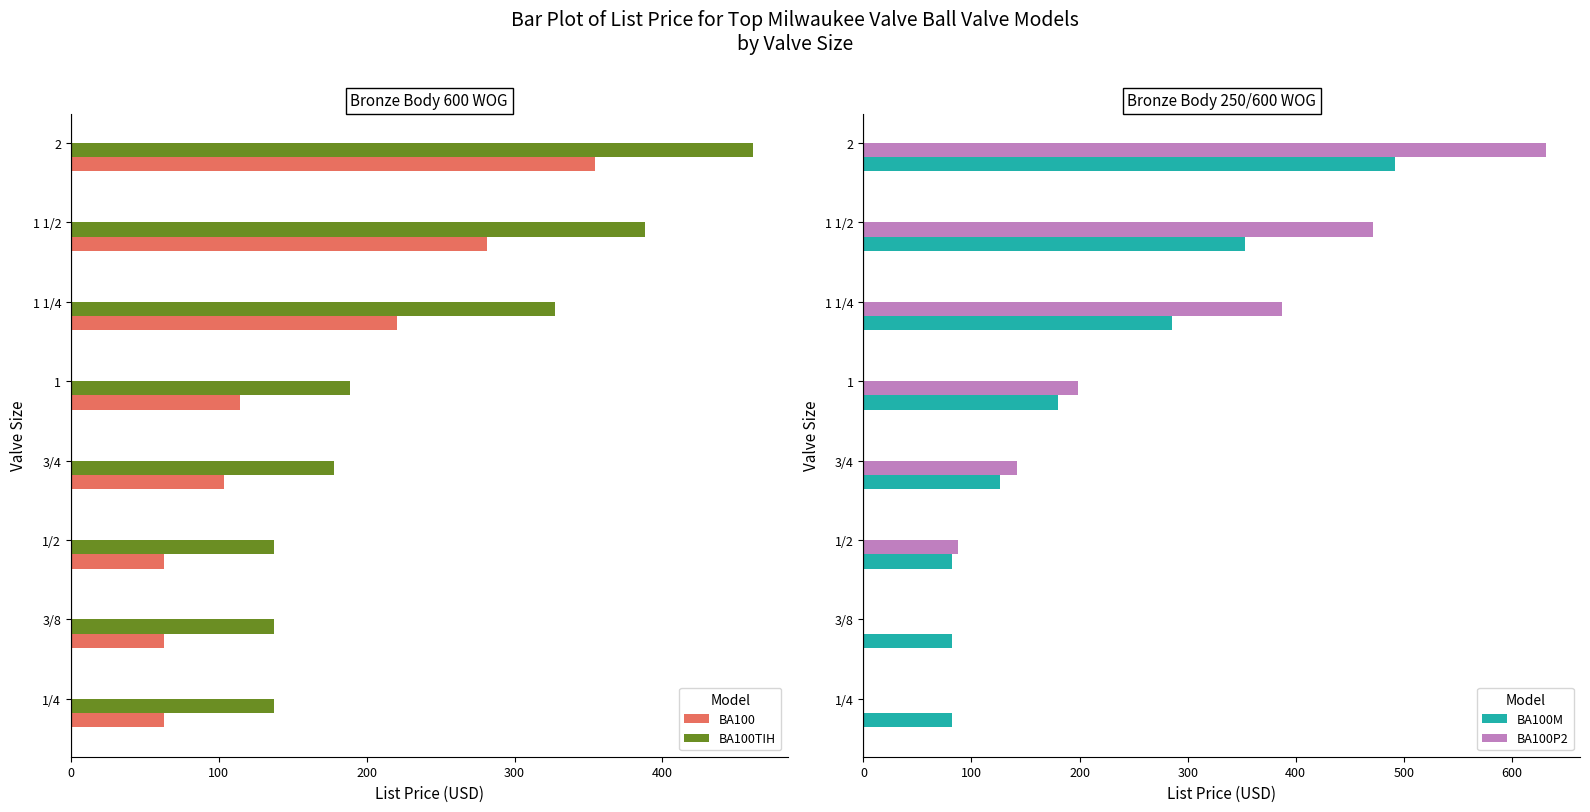

Does the chart contain any negative values?

No